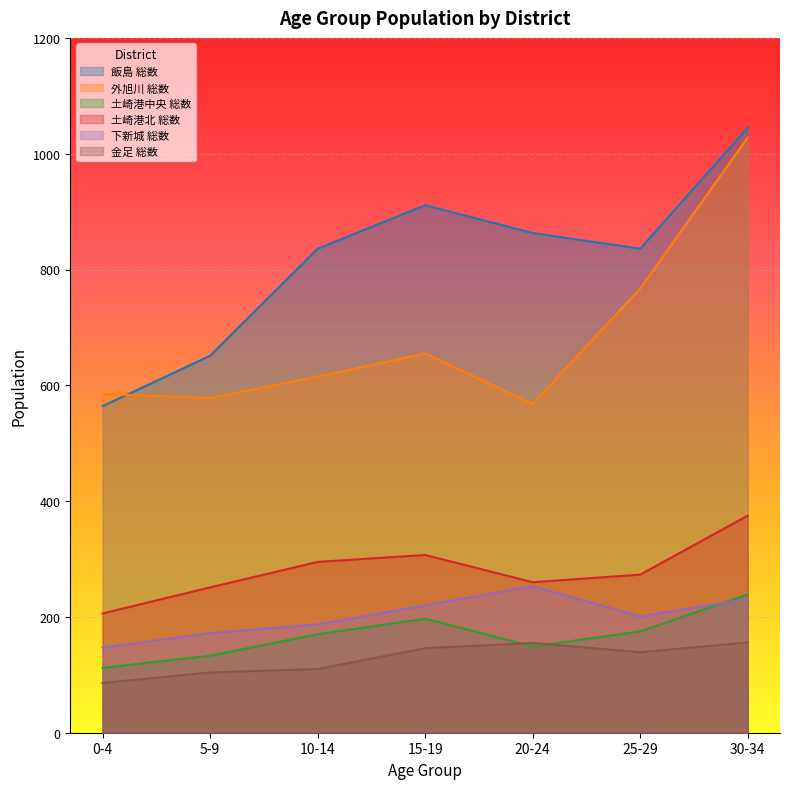

What is the difference between the highest and lowest values at 25-29?

697